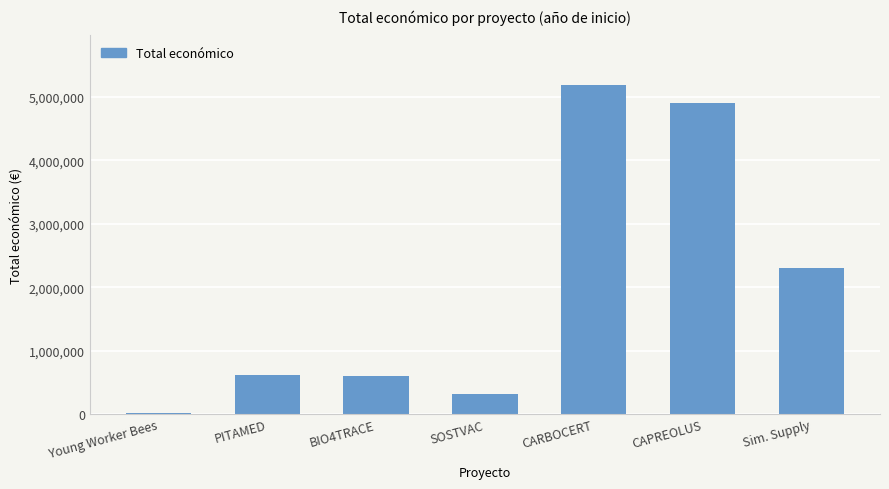

What is the ratio of the value at CAPREOLUS to the value at CARBOCERT?

0.9